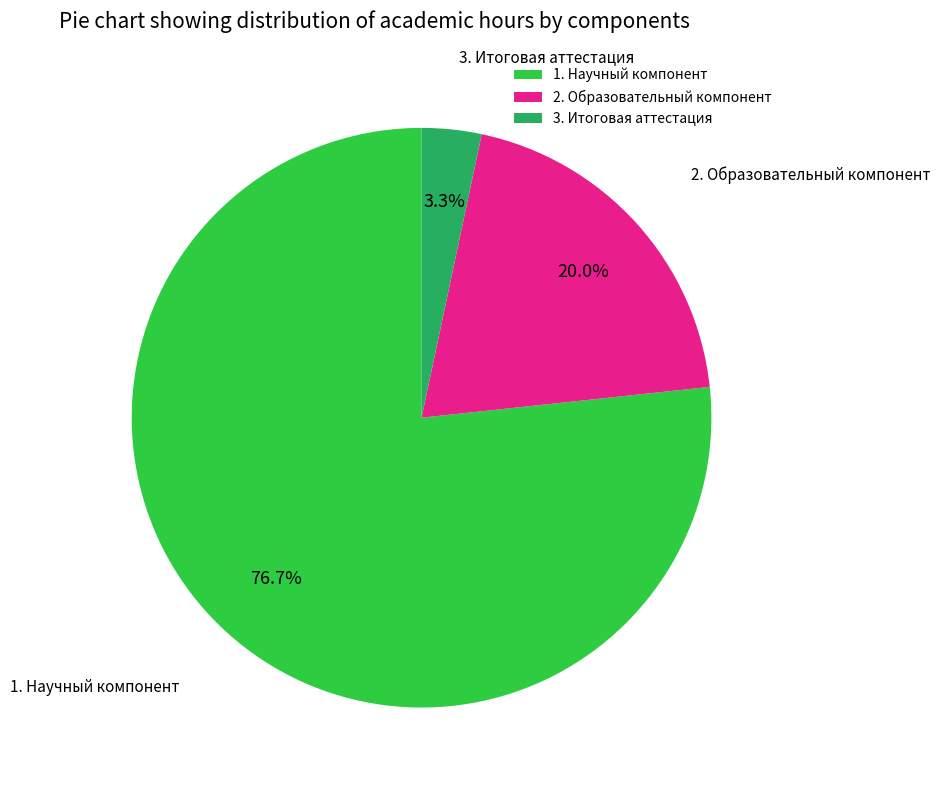

What is the smallest slice in the pie chart?

3. Итоговая аттестация